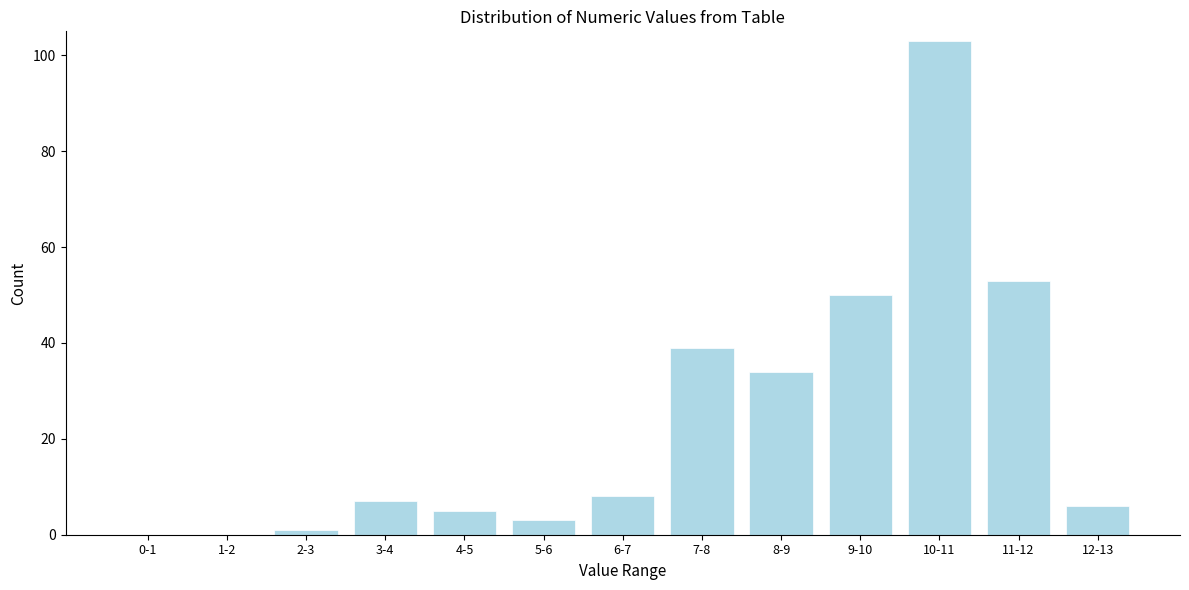

Reading right to left, list all the values displayed in this chart.

12-13=6	11-12=53	10-11=103	9-10=50	8-9=34	7-8=39	6-7=8	5-6=3	4-5=5	3-4=7	2-3=1	1-2=0	0-1=0